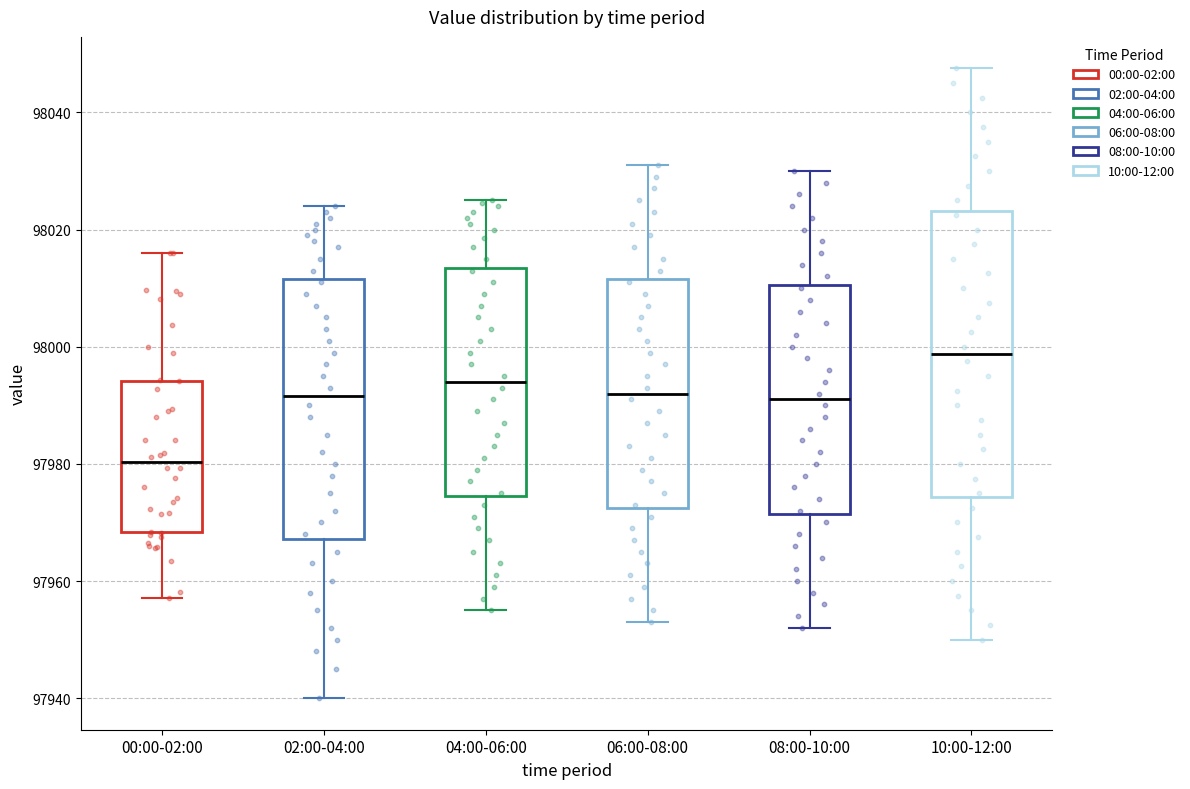

Where is the lower edge of the box for 10:00-12:00 on the y-axis? The values are not printed on the chart, so give them approximately, as read against the axis.

97974